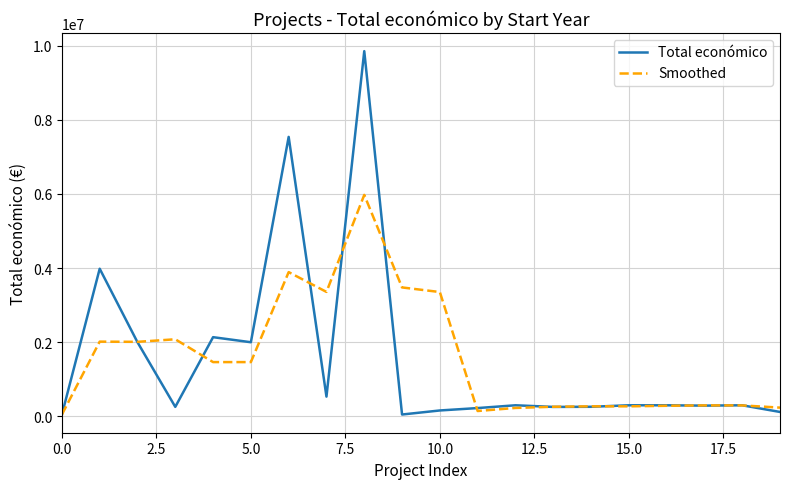

Which series has the widest spread of values?

Total económico